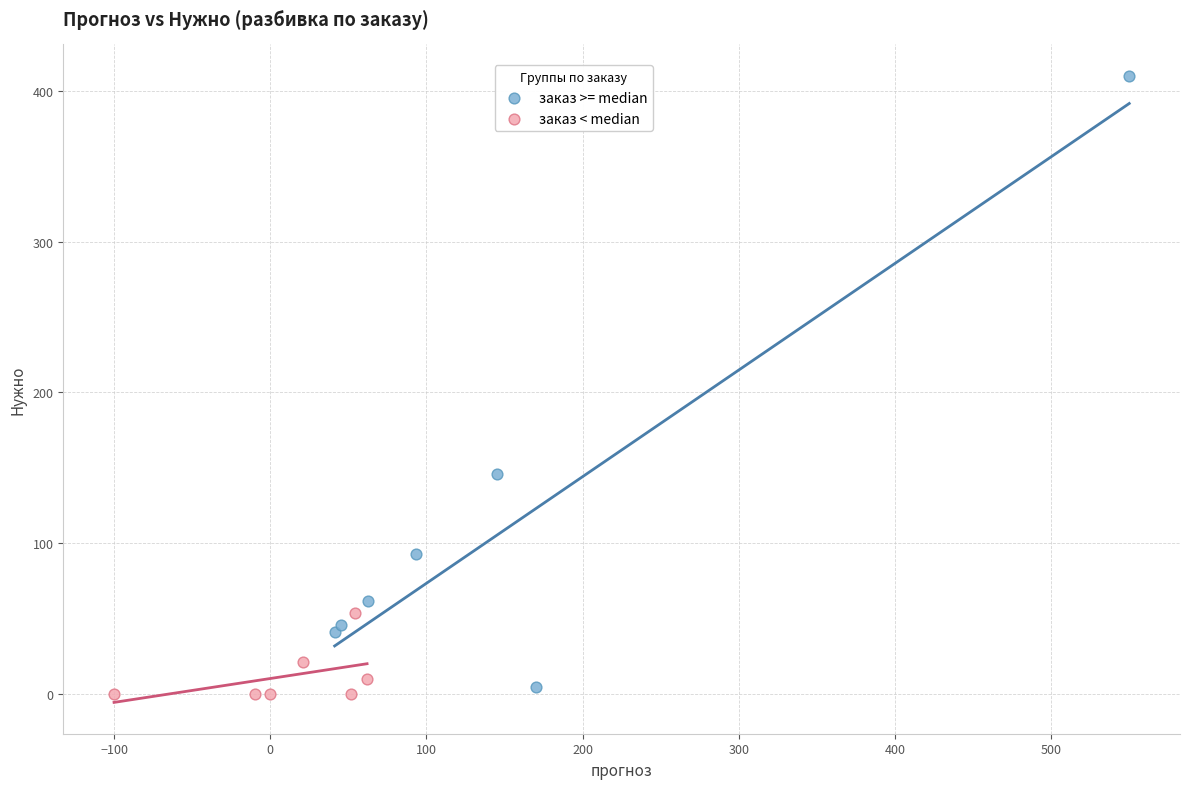

Which series reaches the maximum Y coordinate?

заказ >= median